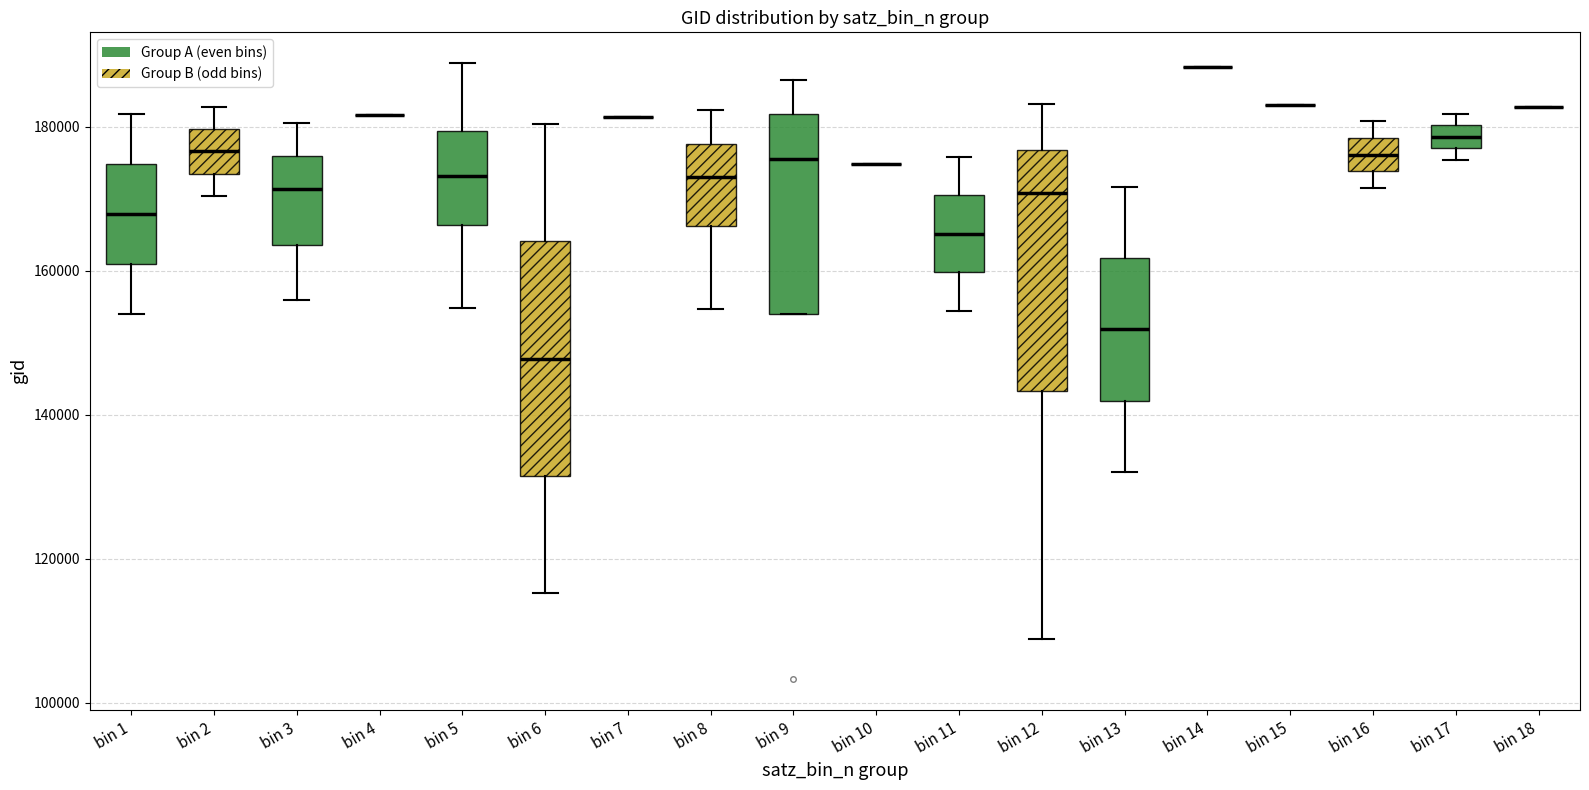

Reading left to right, transcribe this box plot: for each box, give where its median line is, the range the box spans, and where its two whiskers end, as read against the y-axis. The values are not printed on the chart, so give them approximately, as read against the axis.

bin 1: median 168000, box 160000 to 174000, whiskers 154000 to 182000
bin 2: median 176000, box 174000 to 180000, whiskers 170000 to 182000
bin 3: median 172000, box 164000 to 176000, whiskers 156000 to 180000
bin 4: box collapsed to a line at 182000, whiskers 182000 to 182000
bin 5: median 174000, box 166000 to 180000, whiskers 154000 to 188000
bin 6: median 148000, box 132000 to 164000, whiskers 116000 to 180000
bin 7: box collapsed to a line at 182000, whiskers 182000 to 182000
bin 8: median 172000, box 166000 to 178000, whiskers 154000 to 182000
bin 9: median 176000, box 154000 to 182000, whiskers 154000 to 186000
bin 10: box collapsed to a line at 174000, whiskers 174000 to 174000
bin 11: median 166000, box 160000 to 170000, whiskers 154000 to 176000
bin 12: median 170000, box 144000 to 176000, whiskers 108000 to 184000
bin 13: median 152000, box 142000 to 162000, whiskers 132000 to 172000
bin 14: box collapsed to a line at 188000, whiskers 188000 to 188000
bin 15: box collapsed to a line at 182000, whiskers 182000 to 182000
bin 16: median 176000, box 174000 to 178000, whiskers 172000 to 180000
bin 17: median 178000, box 176000 to 180000, whiskers 176000 (just below the box's lower edge) to 182000
bin 18: box collapsed to a line at 182000, whiskers 182000 to 182000